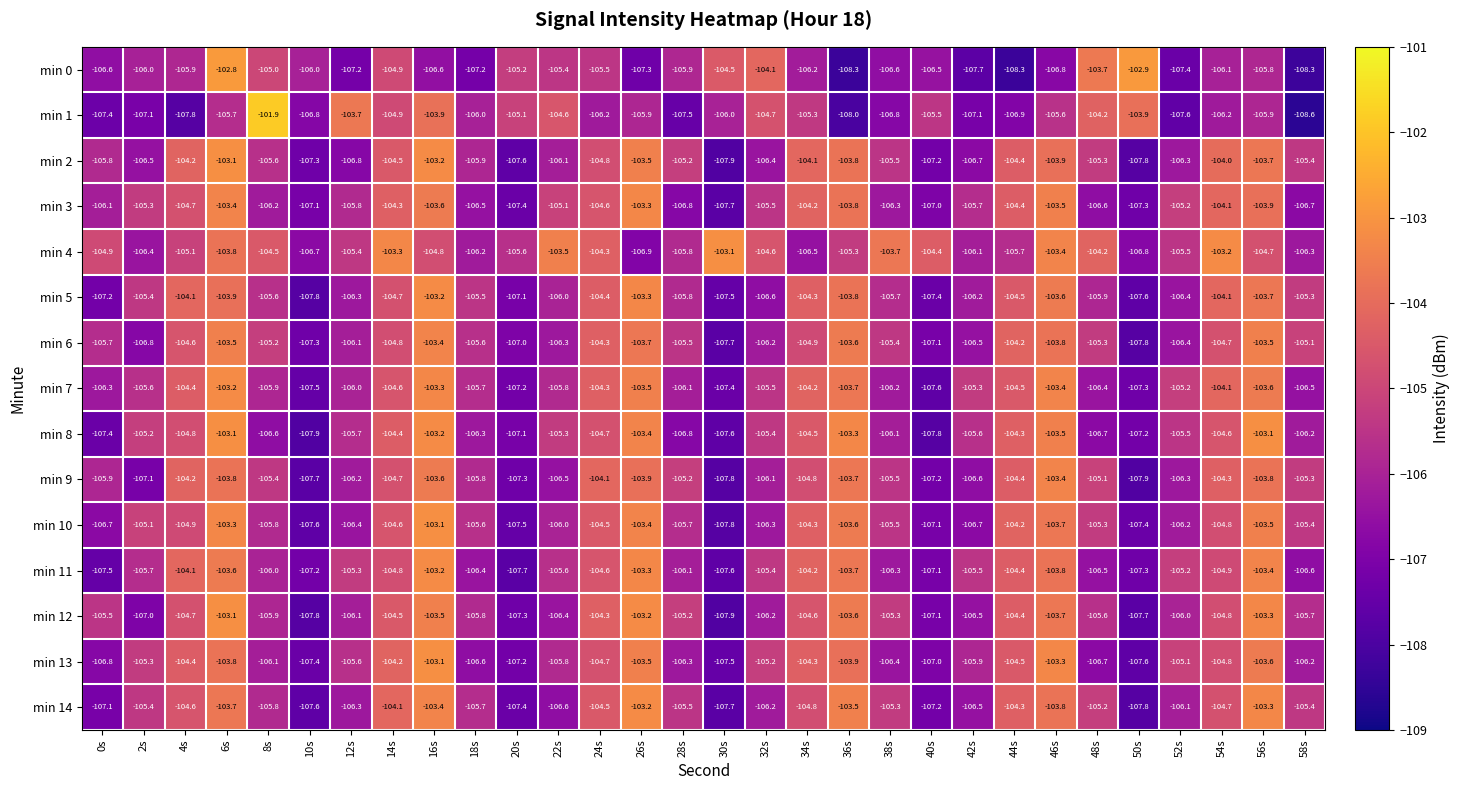

What is the lowest value of the min 12 series?

-107.9